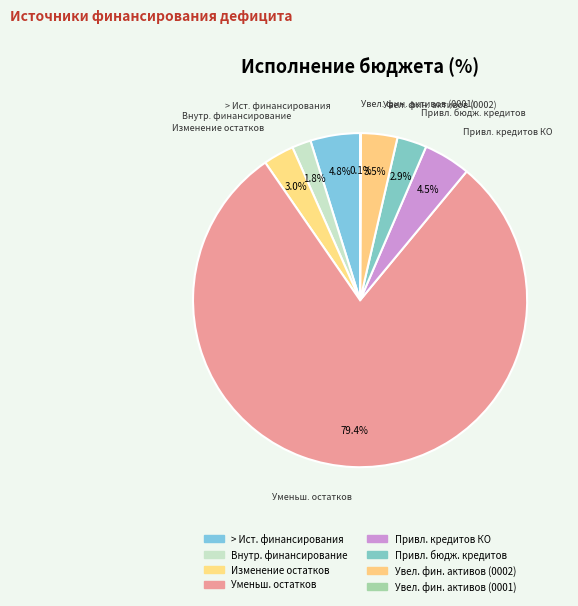

How many segments does this pie chart have?

8